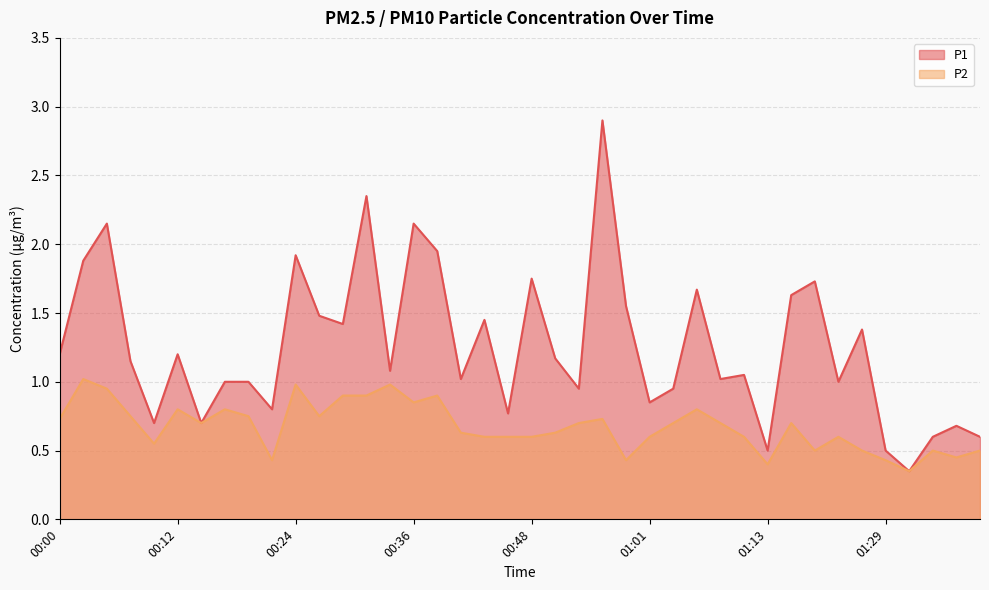

Reading left to right, transcribe all the data shown in this chart.

P1: 1.2	1.9	2.1	1.1	0.7	1.2	0.7	1.0	1.0	0.8	1.9	1.5	1.4	2.4	1.1	2.1	1.9	1.0	1.4	0.8	1.8	1.2	0.9	2.9	1.6	0.8	0.9	1.7	1.0	1.1	0.5	1.6	1.7	1.0	1.4	0.5	0.3	0.6	0.7	0.6
P2: 0.7	1.0	0.9	0.8	0.6	0.8	0.7	0.8	0.8	0.4	1.0	0.8	0.9	0.9	1.0	0.8	0.9	0.6	0.6	0.6	0.6	0.6	0.7	0.7	0.4	0.6	0.7	0.8	0.7	0.6	0.4	0.7	0.5	0.6	0.5	0.4	0.3	0.5	0.5	0.5